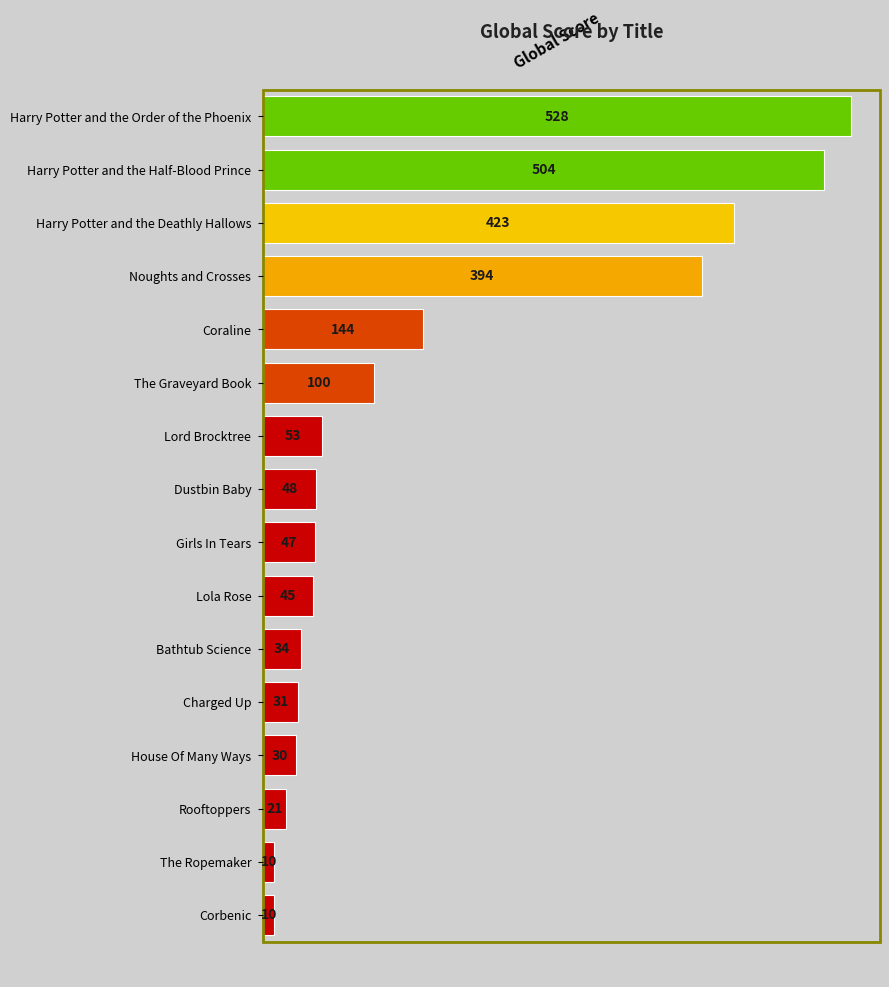

What is the difference between the maximum and minimum values?

518